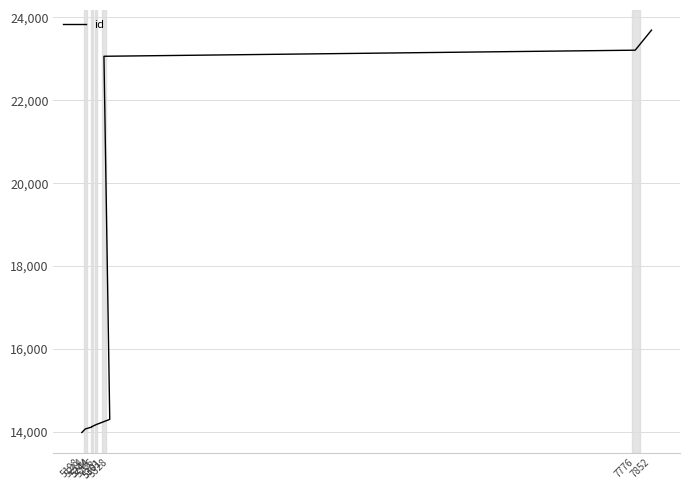

Does the chart display data point markers on the line(s)?

No